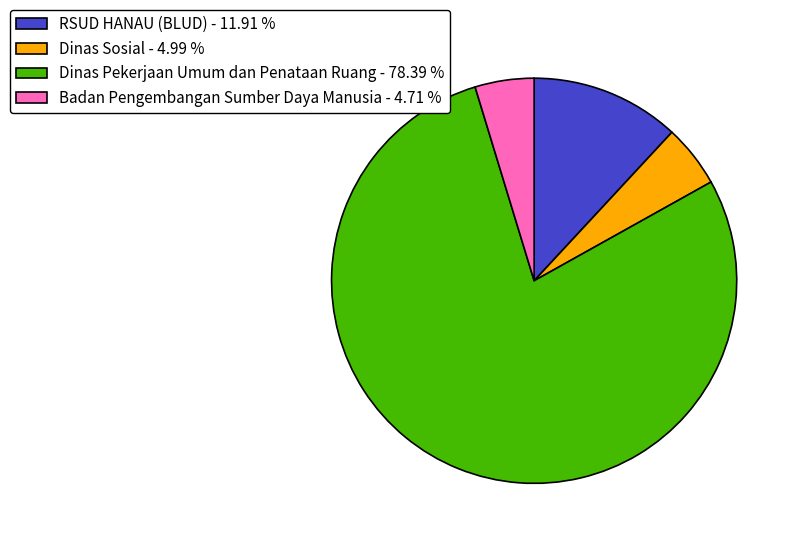

Which has a higher value, RSUD HANAU (BLUD) - 11.91 % or Badan Pengembangan Sumber Daya Manusia - 4.71 %?

RSUD HANAU (BLUD) - 11.91 %